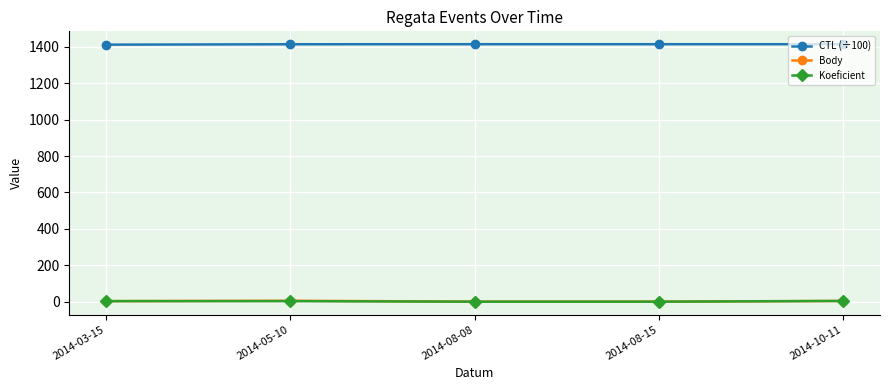

What is the value of the Body point at the 3rd from the left?

1.5